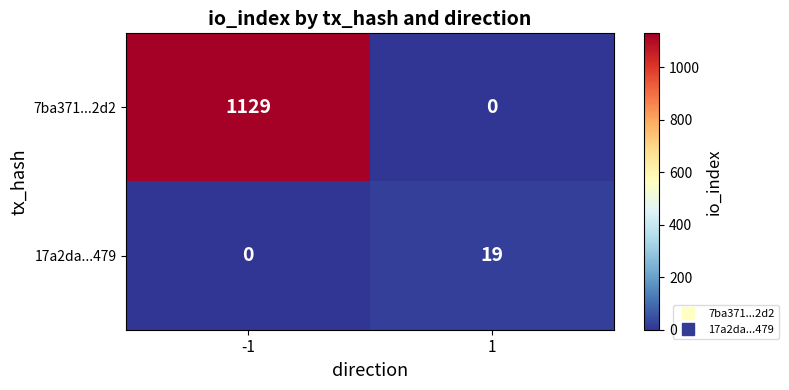

The value of 17a2da...479 at -1 is 13. True or false?

False